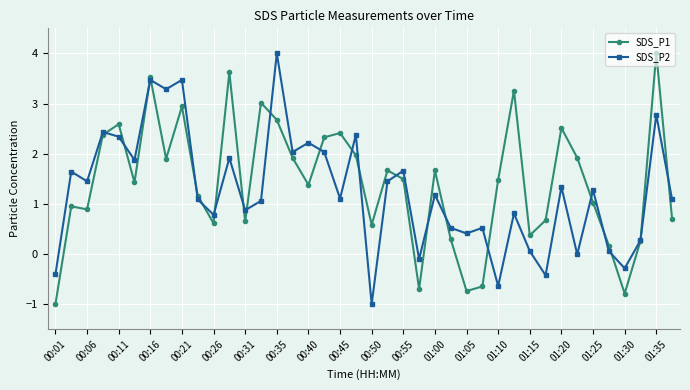

What are all the series names shown in the legend?

SDS_P1, SDS_P2